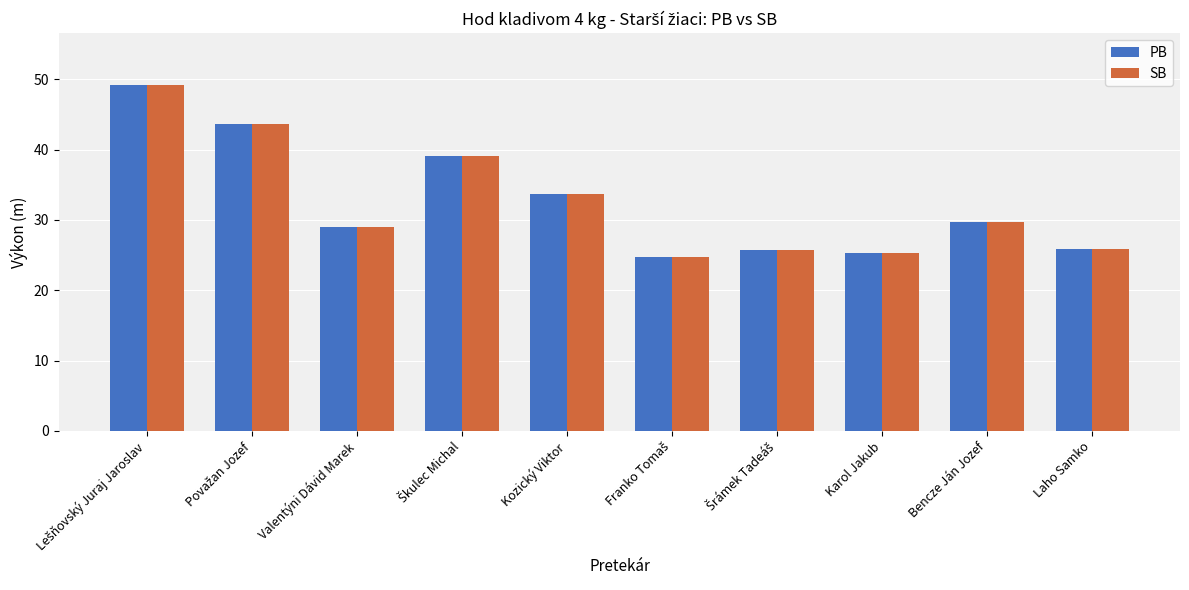

What is the label of the 2nd bar from the right?

Bencze Ján Jozef